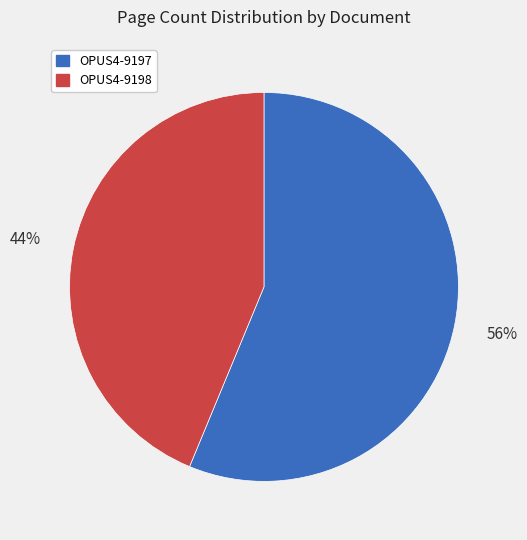

To the nearest percent, what portion does OPUS4-9198 represent?

44%